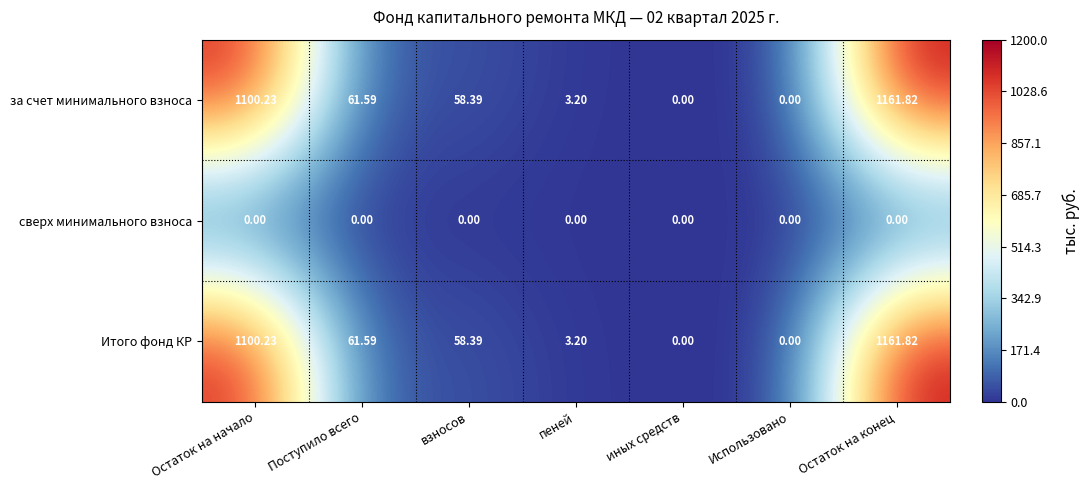

At how many categories does at least one series exceed 387?

2